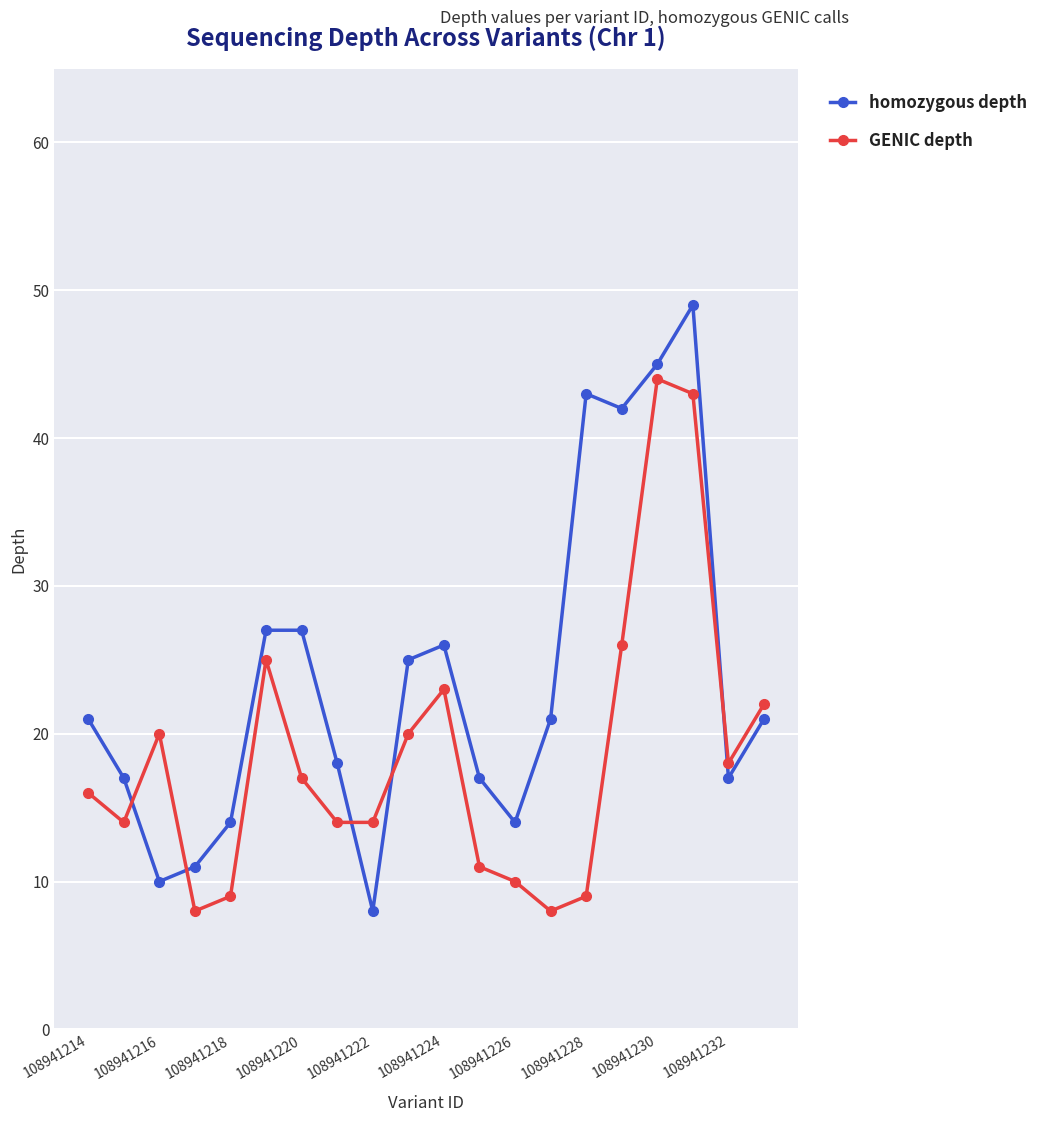

What are all the series names shown in the legend?

homozygous depth, GENIC depth